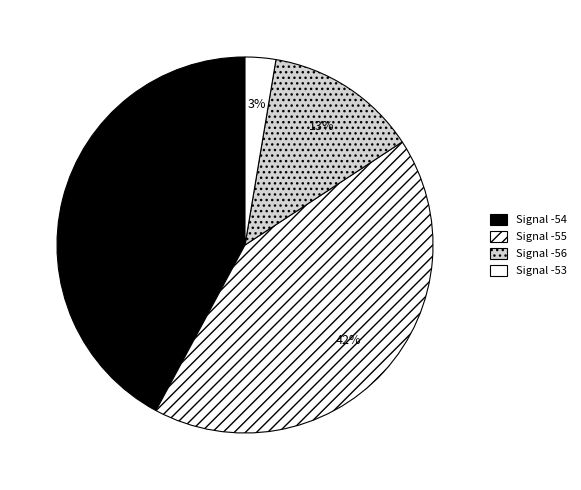

How many segments does this pie chart have?

4